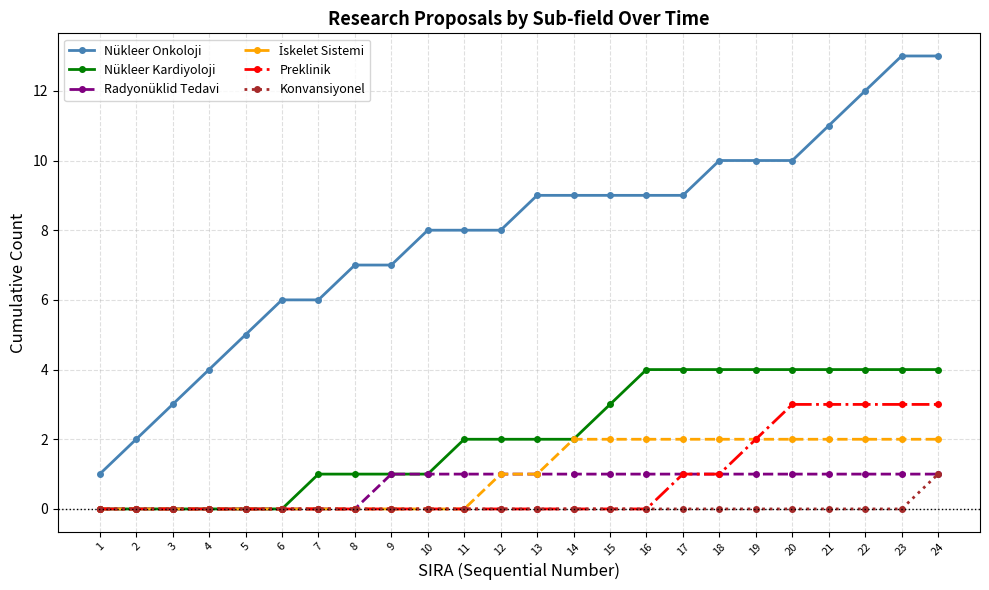

What is the average value of the Nükleer Onkoloji series?

8